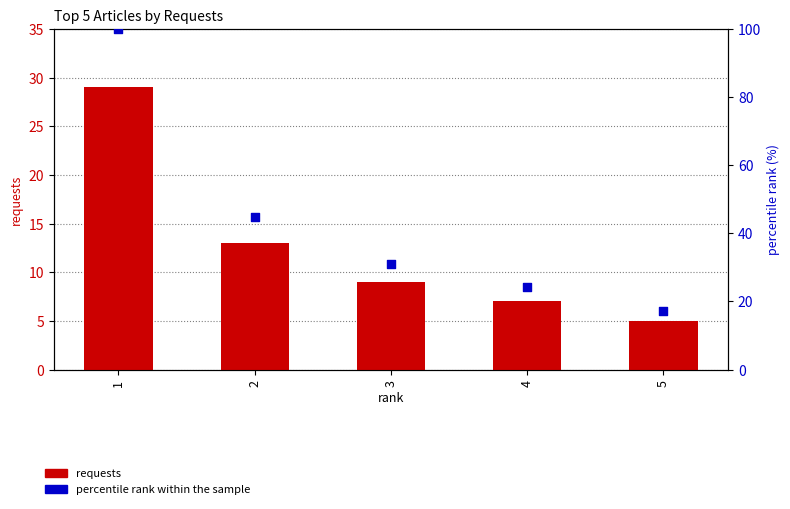

At which category is the sum across all series the highest?

1